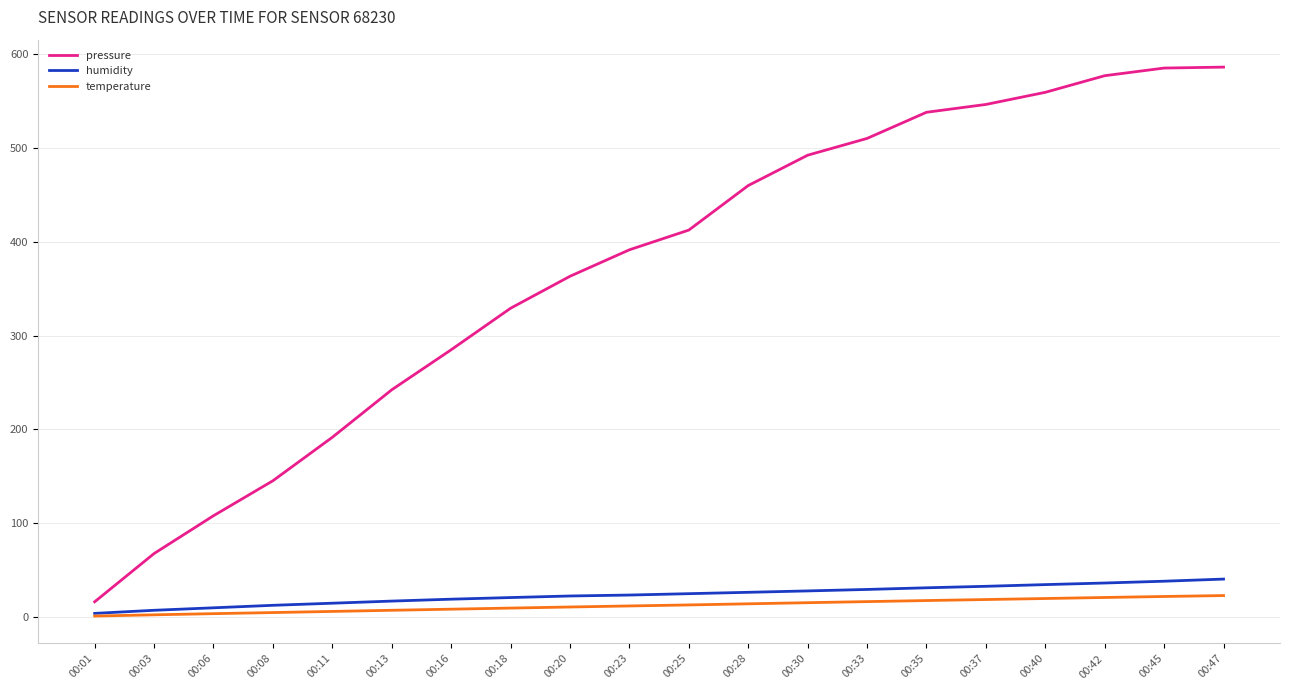

True or false: pressure and temperature intersect in this chart.

False